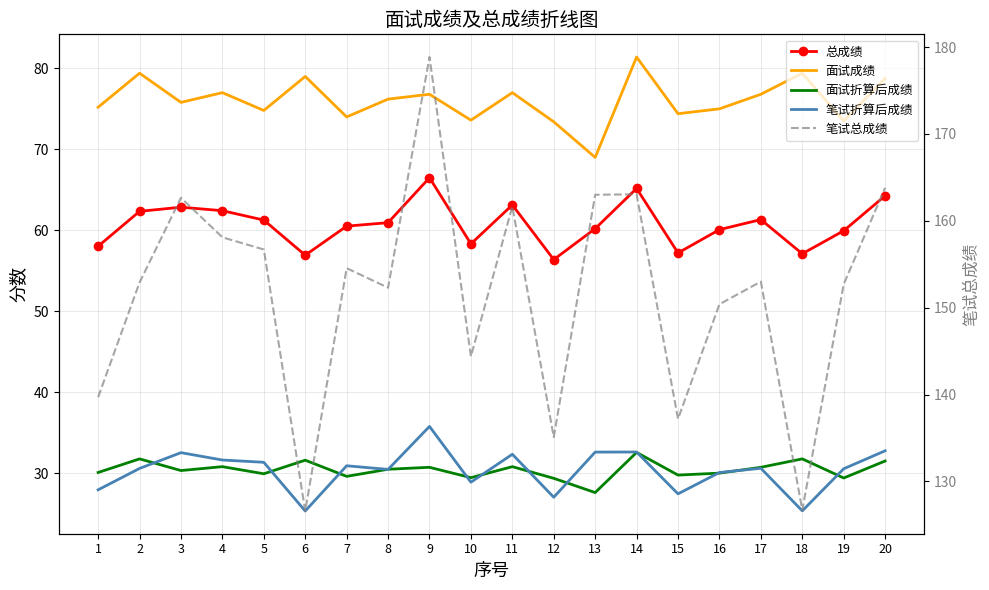

Which series has the widest spread of values?

笔试总成绩